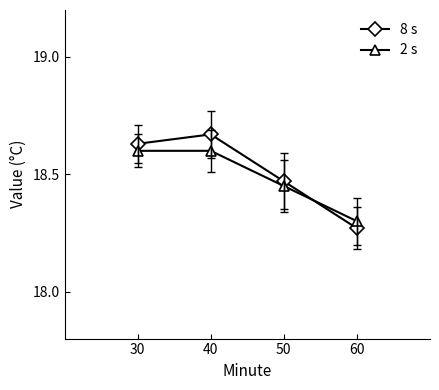

What are all the series names shown in the legend?

8 s, 2 s